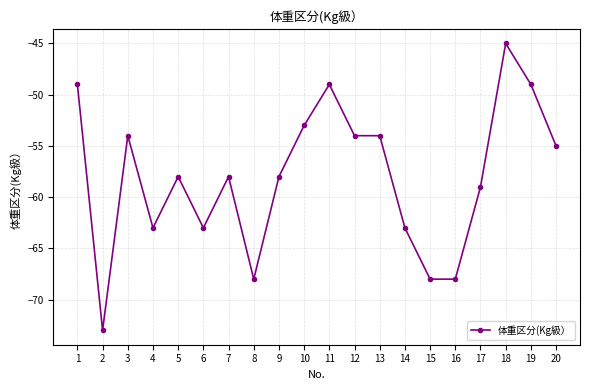

What is the sum of the values at 9 and 17?

-117